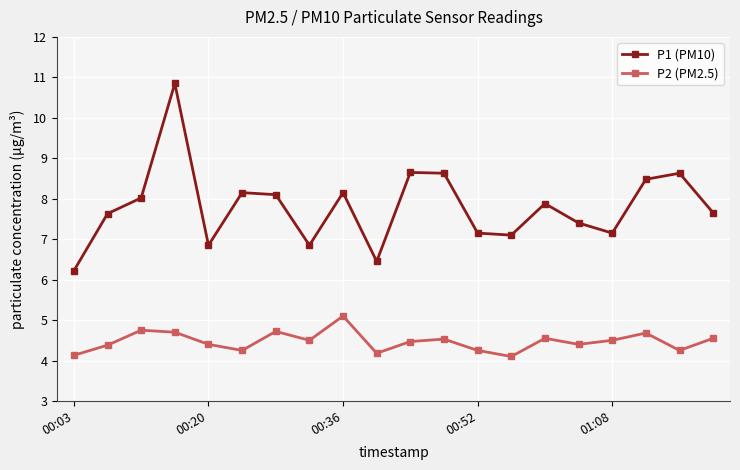

Which series has the largest total across all categories?

P1 (PM10)